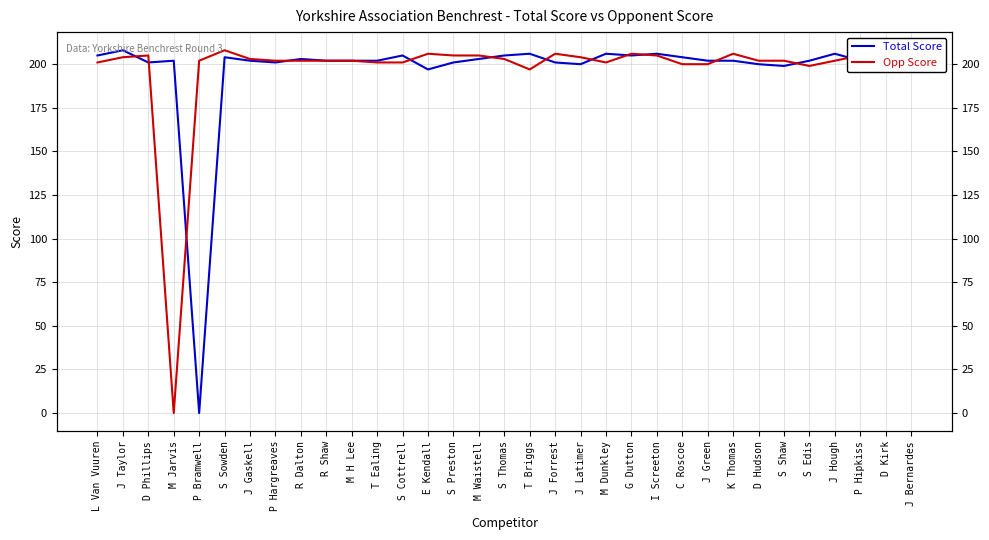

Reading left to right, transcribe all the data shown in this chart.

Total Score: L Van Vuuren=205	J Taylor=208	D Phillips=201	M Jarvis=202	P Bramwell=0	S Sowden=204	J Gaskell=202	P Hargreaves=201	R Dalton=203	R Shaw=202	M H Lee=202	T Ealing=202	S Cottrell=205	E Kendall=197	S Preston=201	M Waistell=203	S Thomas=205	T Briggs=206	J Forrest=201	J Latimer=200	M Dunkley=206	G Dutton=205	I Screeton=206	C Roscoe=204	J Green=202	K Thomas=202	D Hudson=200	S Shaw=199	S Edis=202	J Hough=206	P Hipkiss=202	D Kirk=204	J Bernardes=205
Opp Score: L Van Vuuren=201	J Taylor=204	D Phillips=205	M Jarvis=0	P Bramwell=202	S Sowden=208	J Gaskell=203	P Hargreaves=202	R Dalton=202	R Shaw=202	M H Lee=202	T Ealing=201	S Cottrell=201	E Kendall=206	S Preston=205	M Waistell=205	S Thomas=203	T Briggs=197	J Forrest=206	J Latimer=204	M Dunkley=201	G Dutton=206	I Screeton=205	C Roscoe=200	J Green=200	K Thomas=206	D Hudson=202	S Shaw=202	S Edis=199	J Hough=202	P Hipkiss=205	D Kirk=204	J Bernardes=202